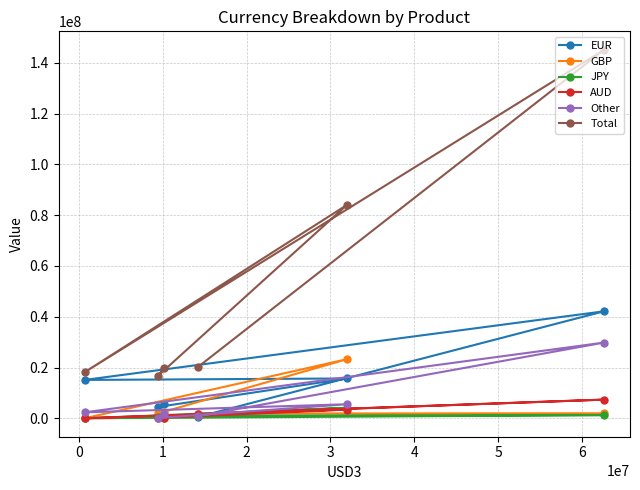

Reading left to right, extract all data points from this chart.

EUR: 598827	42155796	15114423	15692961	4472770	5538427
GBP: 1869342	1982438	3651	23292983	1889932	2412451
JPY: 1042848	1253007	776	4132738	612580	86063
AUD: 1705958	7360968	0	3447685	160190	46966
Other: 852198	29825814	2339862	5540520	125586	1607821
Total: 20318634	145189708	18156844	84080797	16686612	19849990